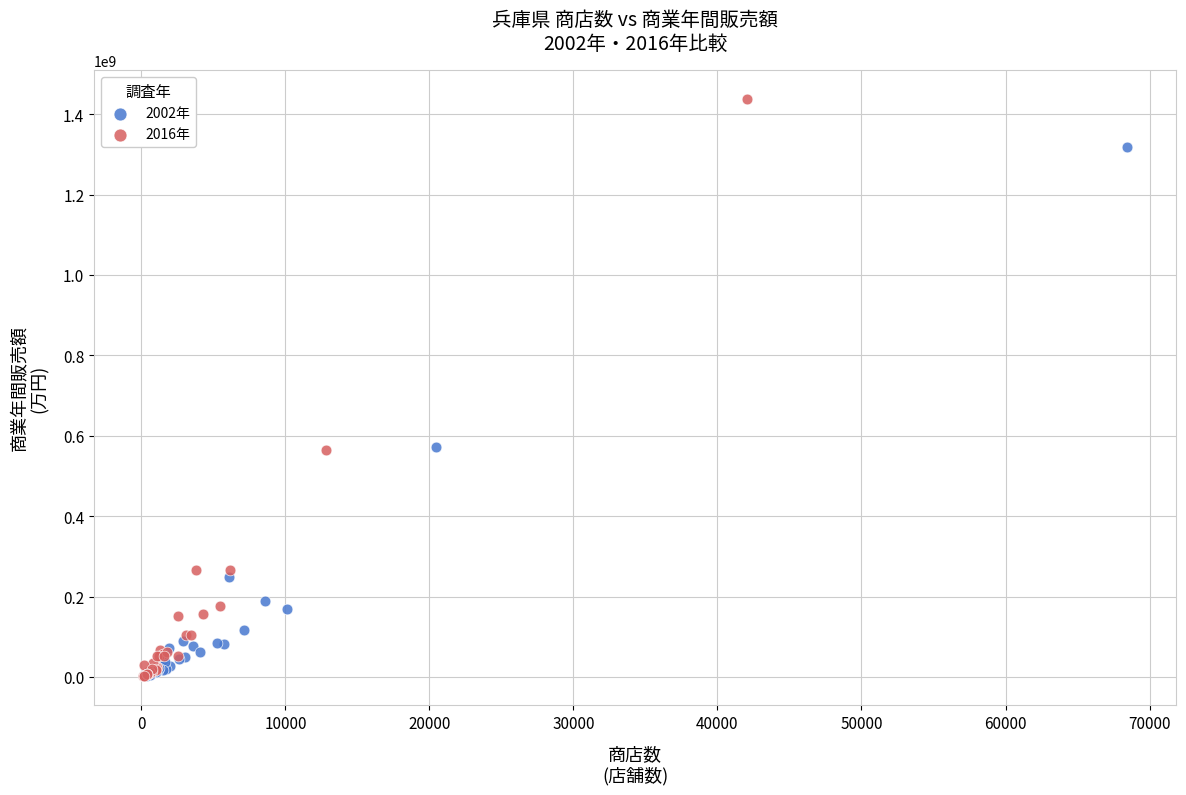

Which series reaches the maximum Y coordinate?

2016年